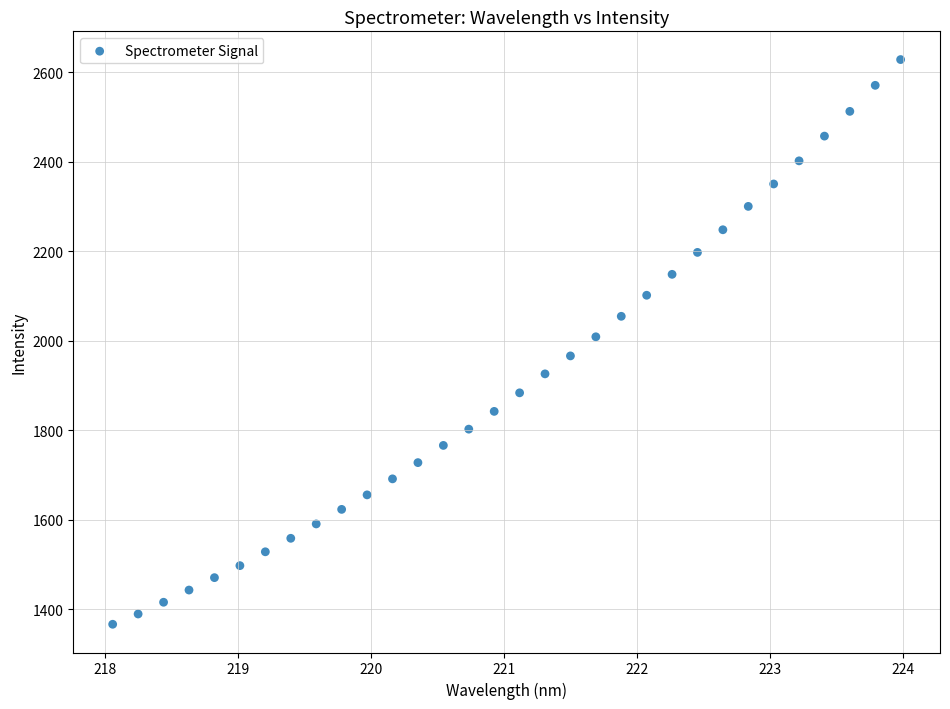

What is the range of X values (max minus min)?

5.9